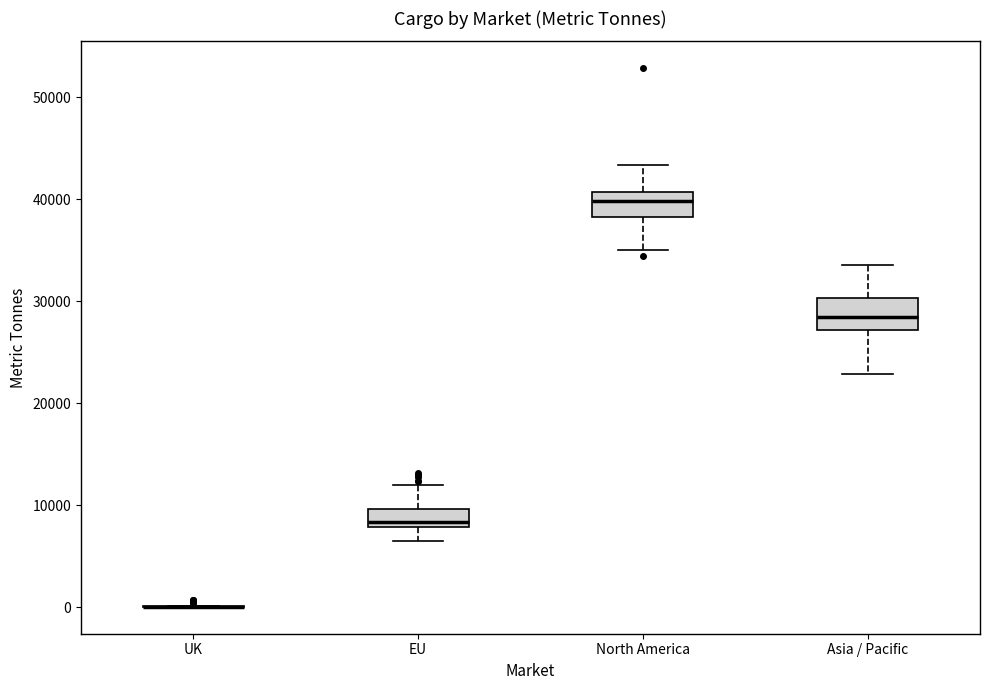

Where does the lower whisker of the box for North America end on the y-axis? The values are not printed on the chart, so give them approximately, as read against the axis.

35000